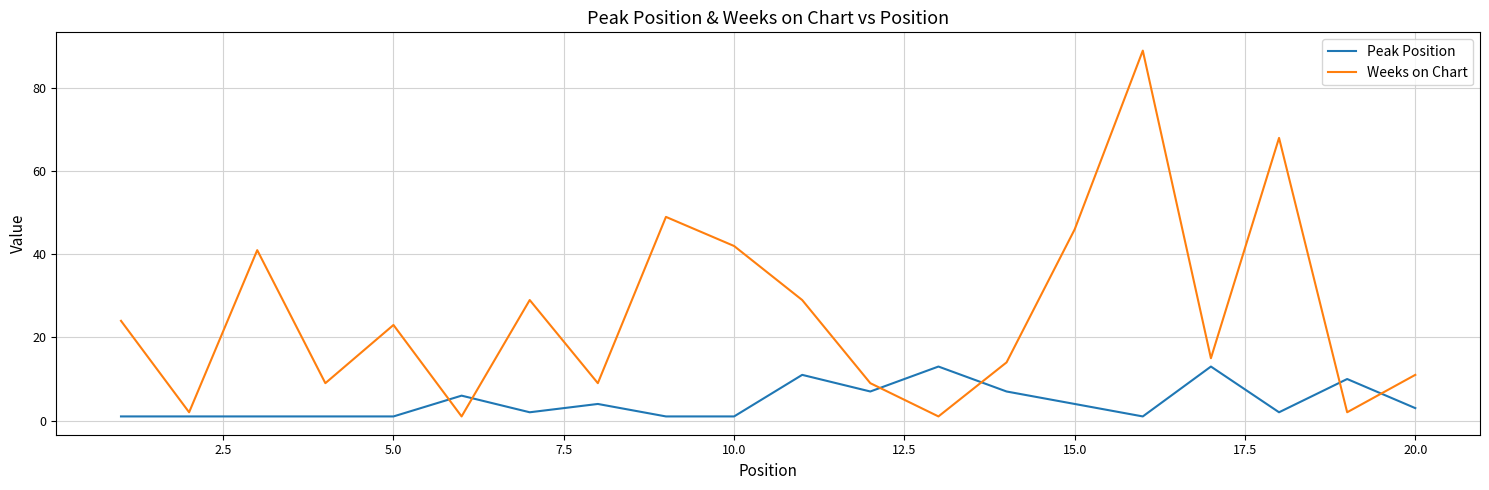

Which series has the largest total across all categories?

Weeks on Chart